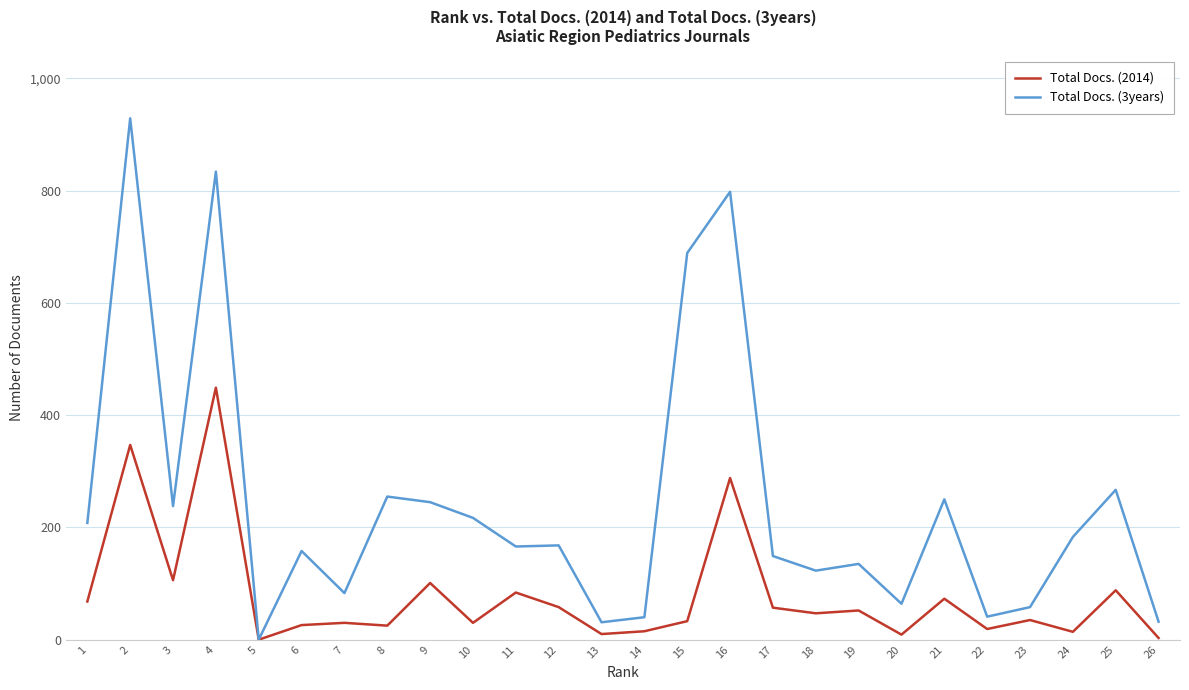

How many series are shown in this chart?

2